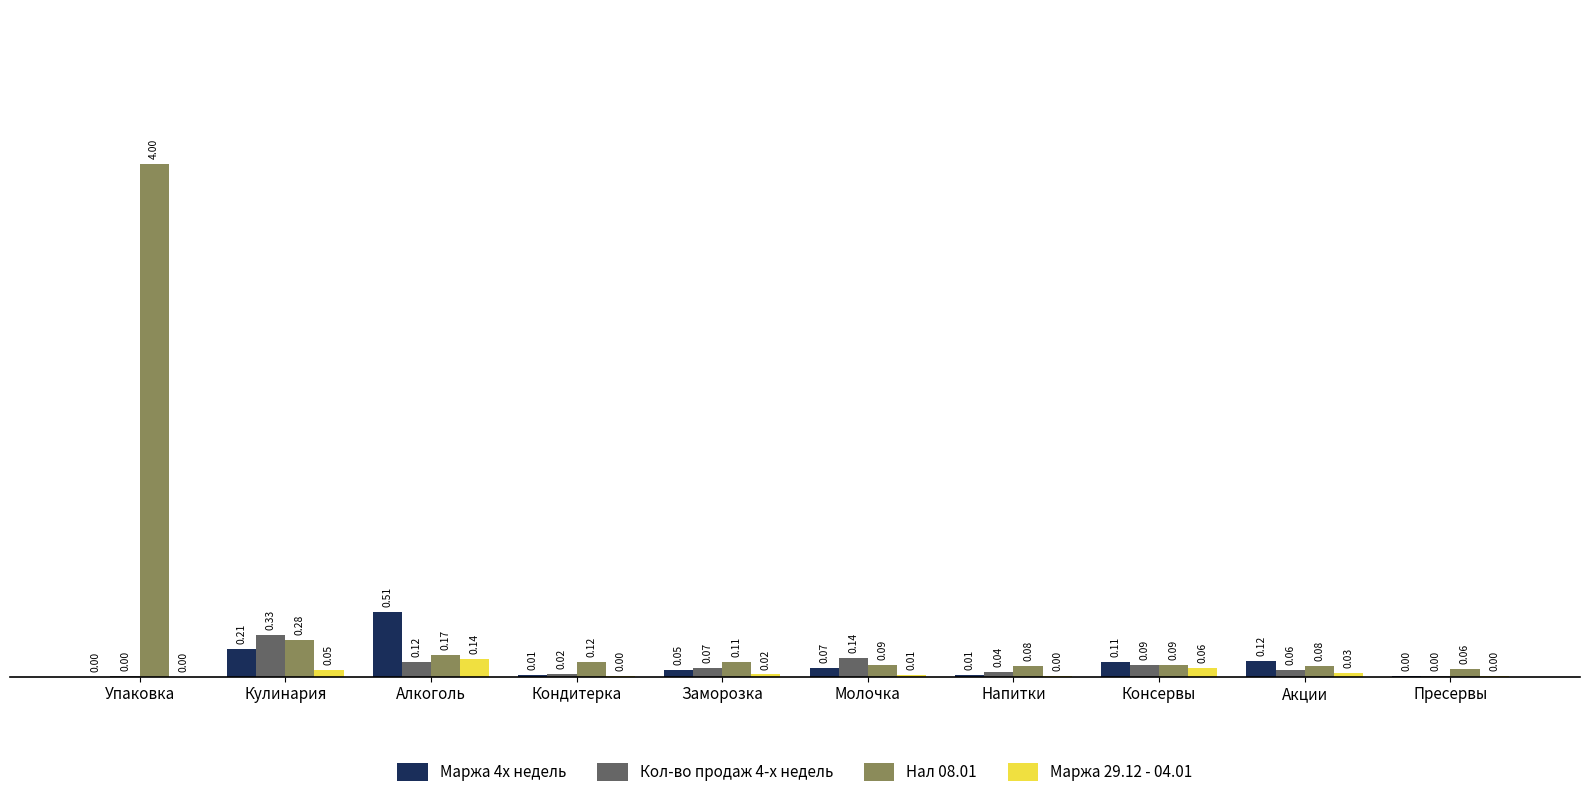

What is the total value across all series at Кулинария?

0.9